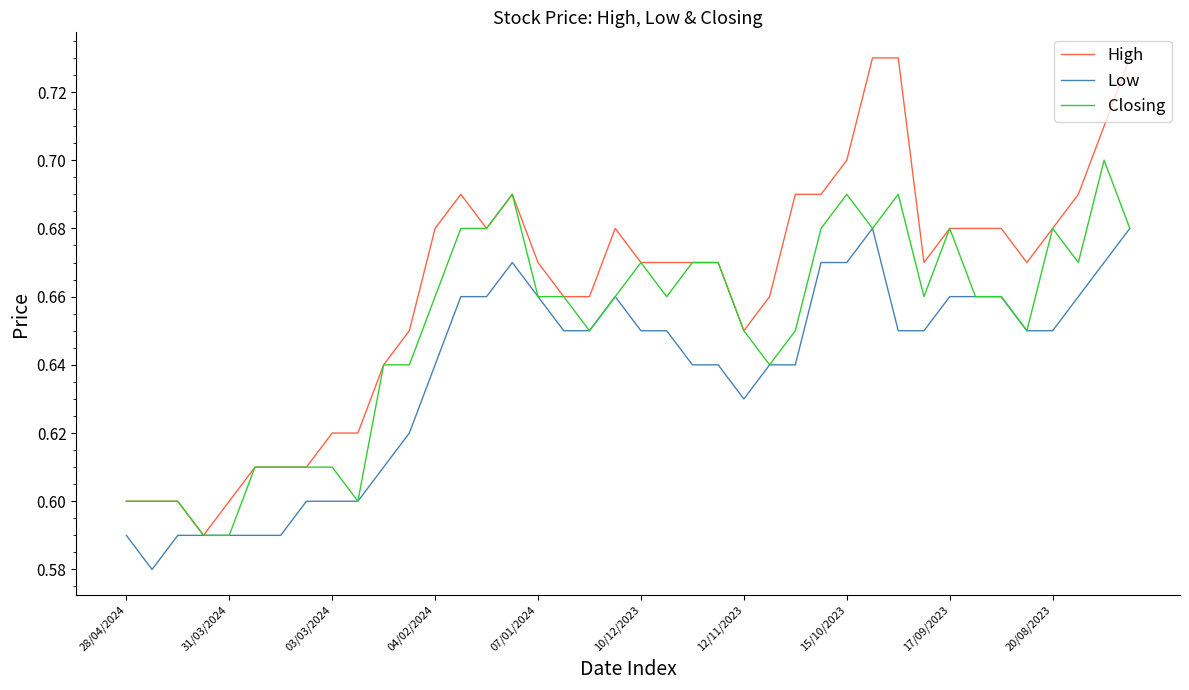

List the series in order of their overall mean, highest first.

High, Closing, Low